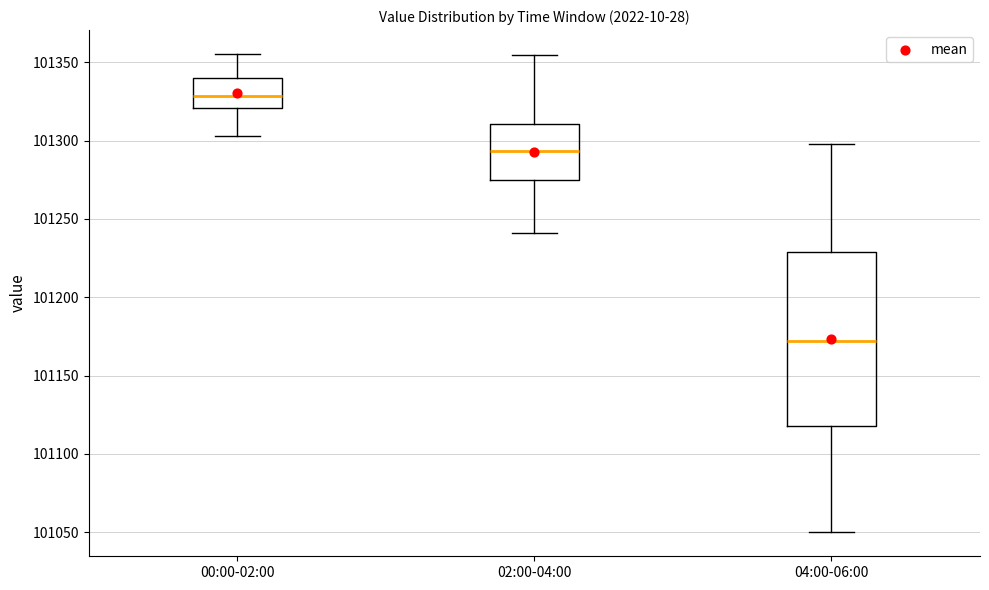

Reading left to right, transcribe this box plot: for each box, give where its median line is, the range the box spans, and where its two whiskers end, as read against the y-axis. The values are not printed on the chart, so give them approximately, as read against the axis.

00:00-02:00: median 101330, box 101320 to 101340, whiskers 101305 to 101355
02:00-04:00: median 101295, box 101275 to 101310, whiskers 101240 to 101355
04:00-06:00: median 101170, box 101120 to 101230, whiskers 101050 to 101300